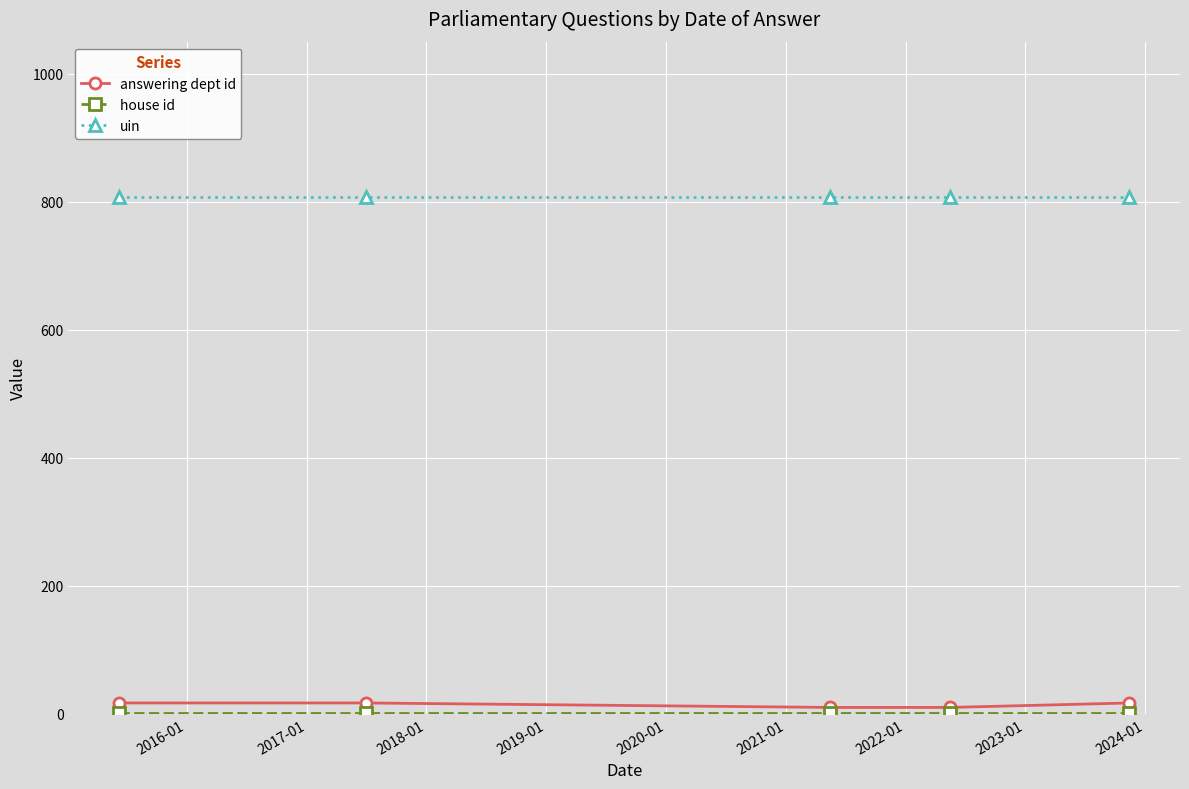

What is the value of the uin point at the 2nd from the left?

808